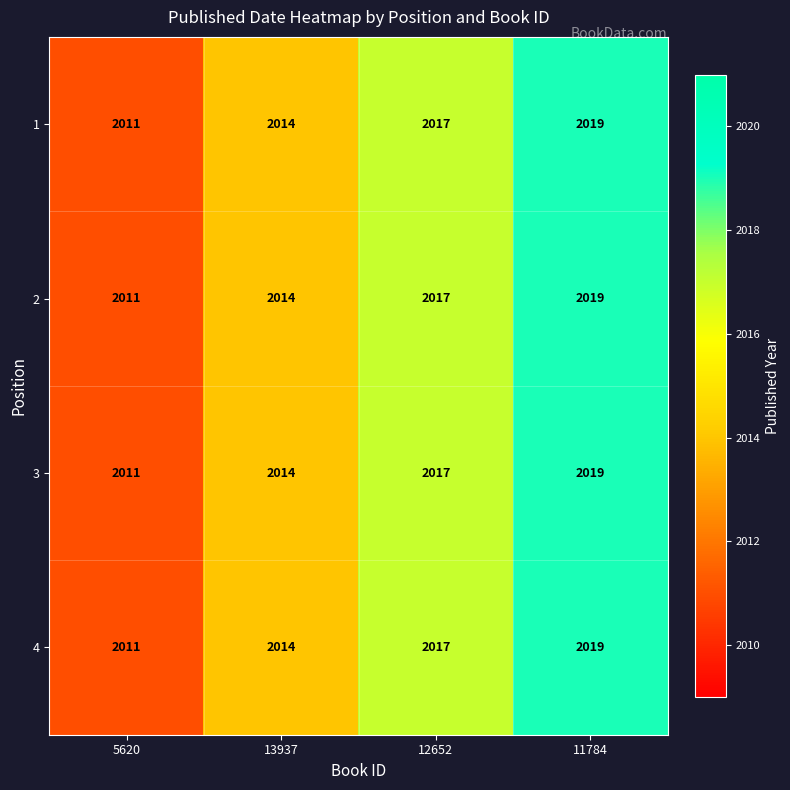

What is the sum of all 4 values?

8061